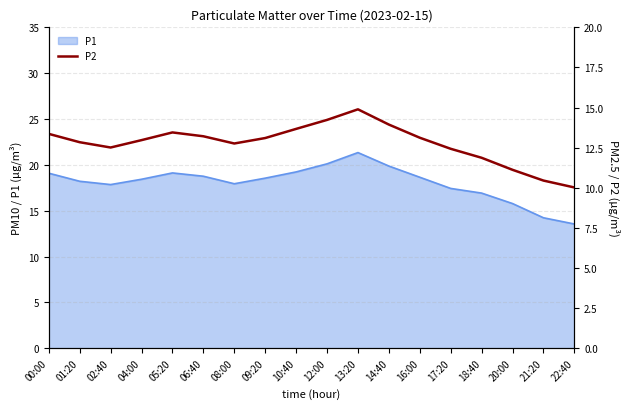

Is it true that the value at 13:20 is 14.9?

True